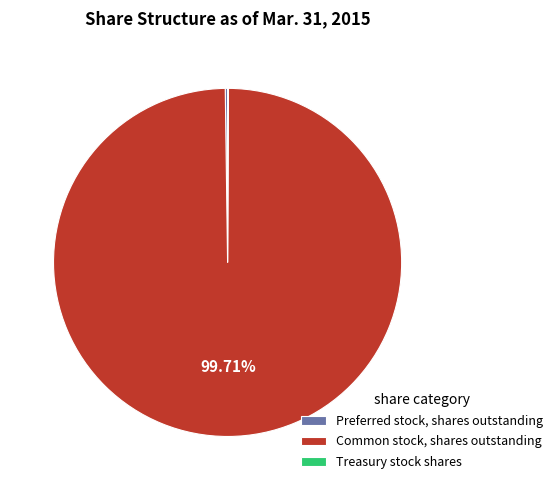

Does any single category account for the majority?

Yes